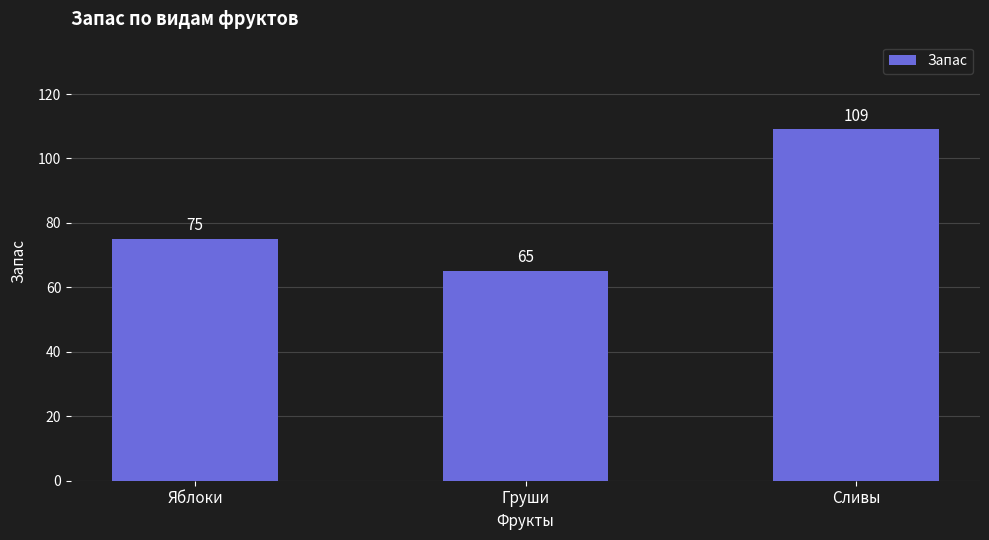

What position from the left is Сливы?

3